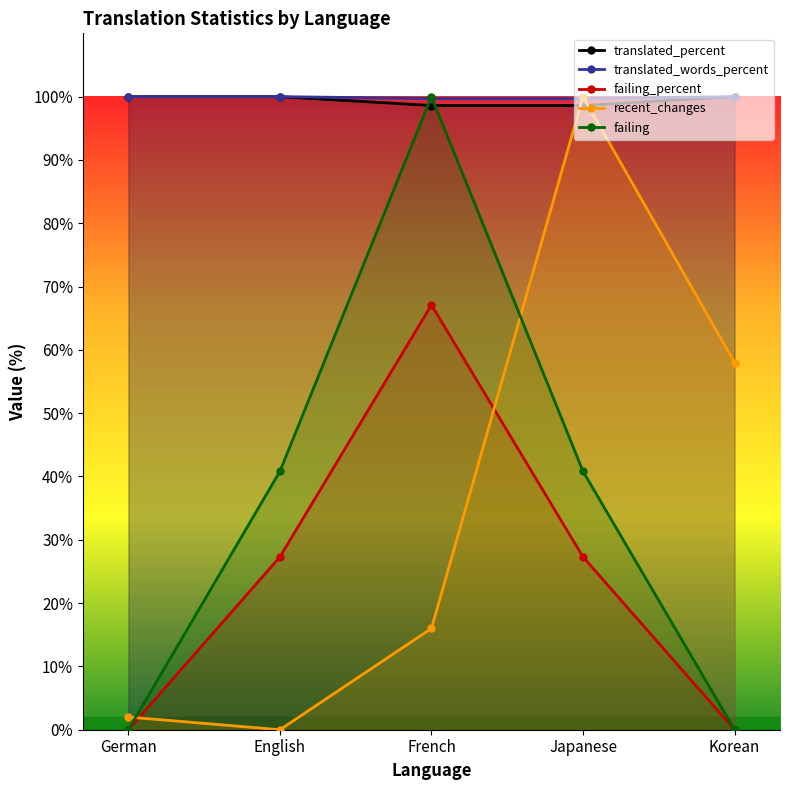

Where is the first local maximum for failing_percent?

French